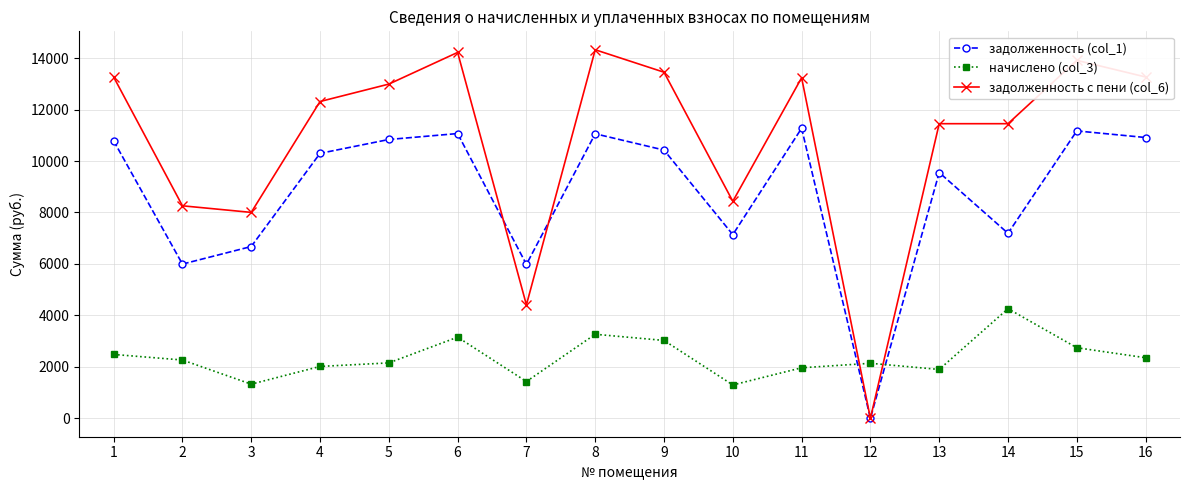

What is the difference between the maximum and minimum values in the задолженность (col_1) series?

11273.5